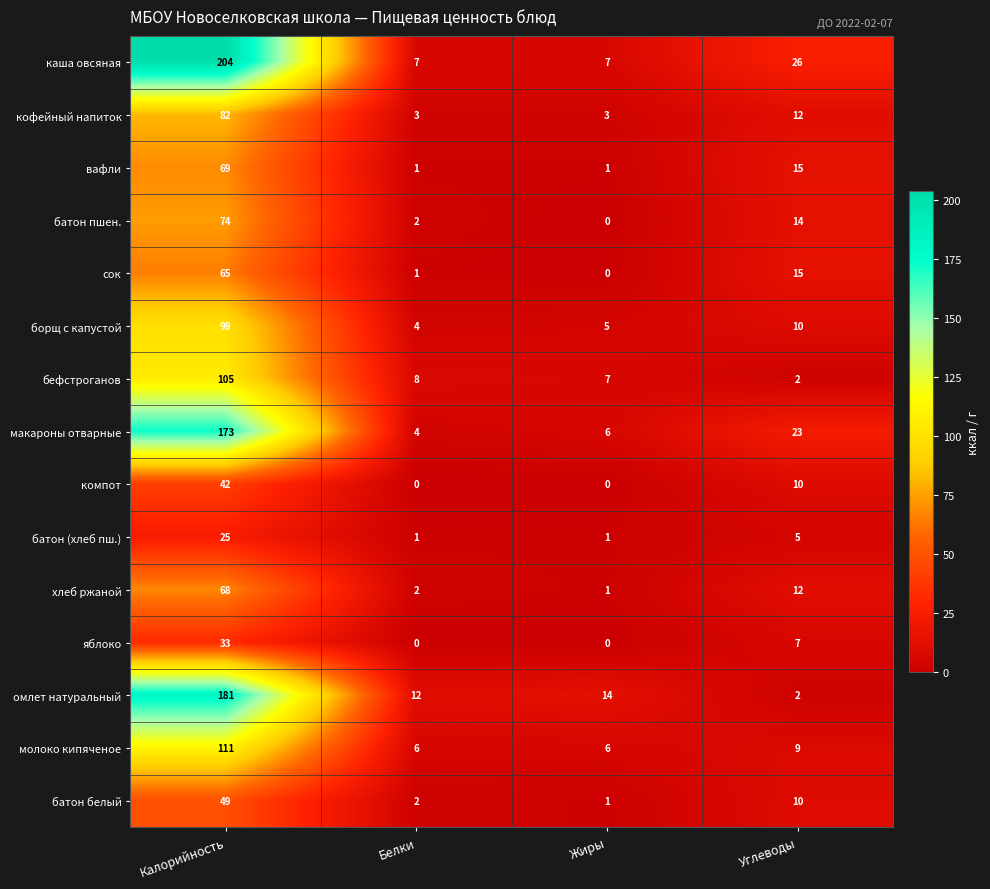

Rank the series at Калорийность from lowest to highest value.

батон (хлеб пш.), яблоко, компот, батон белый, сок, хлеб ржаной, вафли, батон пшен., кофейный напиток, борщ с капустой, бефстроганов, молоко кипяченое, макароны отварные, омлет натуральный, каша овсяная